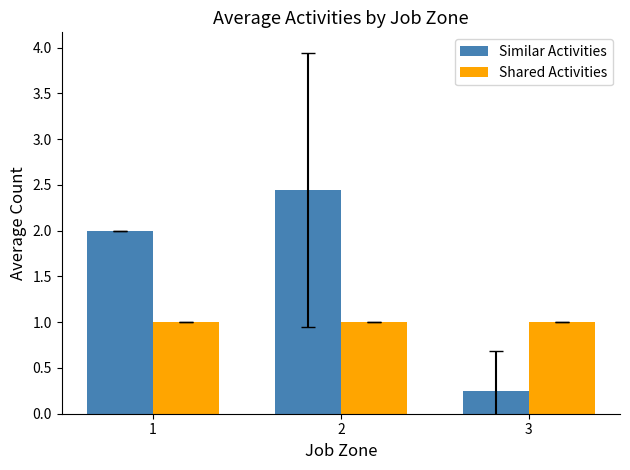

How many bars are there in total?

6